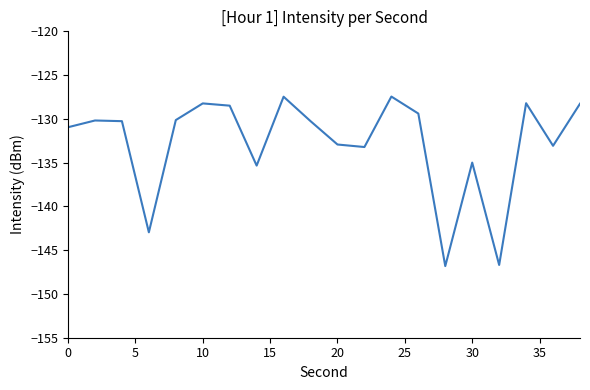

What is the minimum value shown in the chart?

-146.8